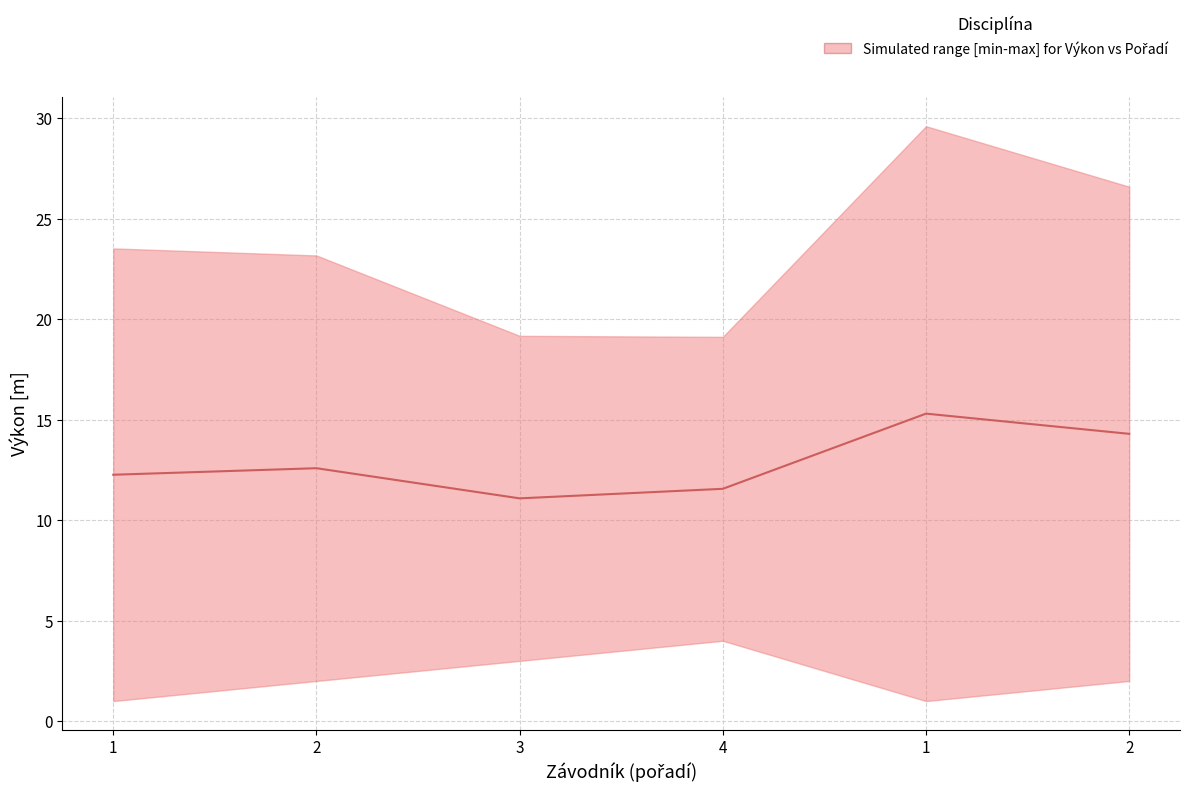

At which category does the data reach its first local valley?

3